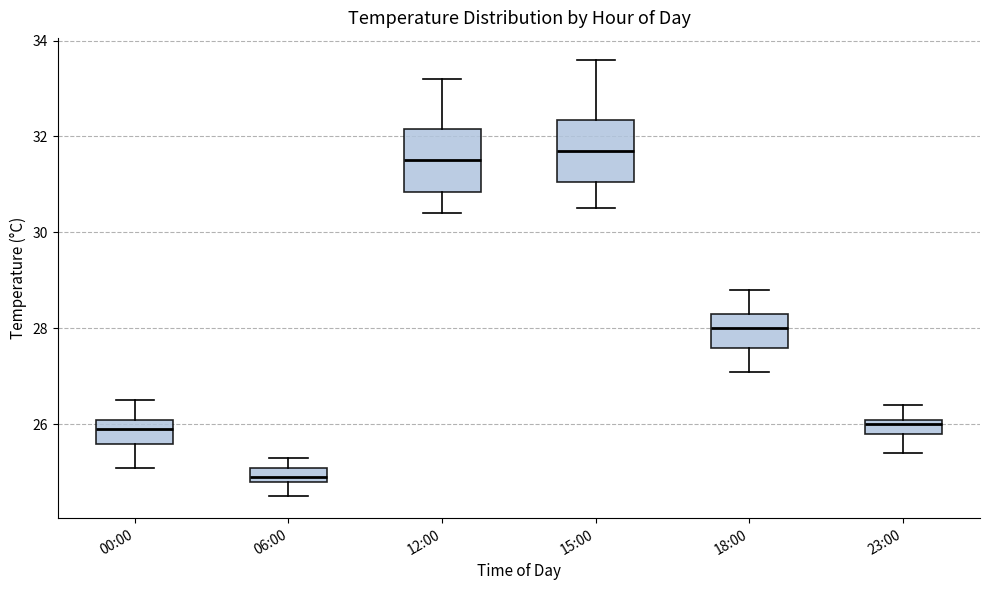

Reading left to right, read every box against the y-axis: the position of its median line, the range the box covers, and the ends of its whiskers. The values are not printed on the chart, so give them approximately, as read against the axis.

00:00: median 26.0, box 25.6 to 26.2, whiskers 25.2 to 26.6
06:00: median 25.0, box 24.8 to 25.2, whiskers 24.6 to 25.4
12:00: median 31.6, box 30.8 to 32.2, whiskers 30.4 to 33.2
15:00: median 31.8, box 31.0 to 32.4, whiskers 30.6 to 33.6
18:00: median 28.0, box 27.6 to 28.4, whiskers 27.2 to 28.8
23:00: median 26.0, box 25.8 to 26.2, whiskers 25.4 to 26.4